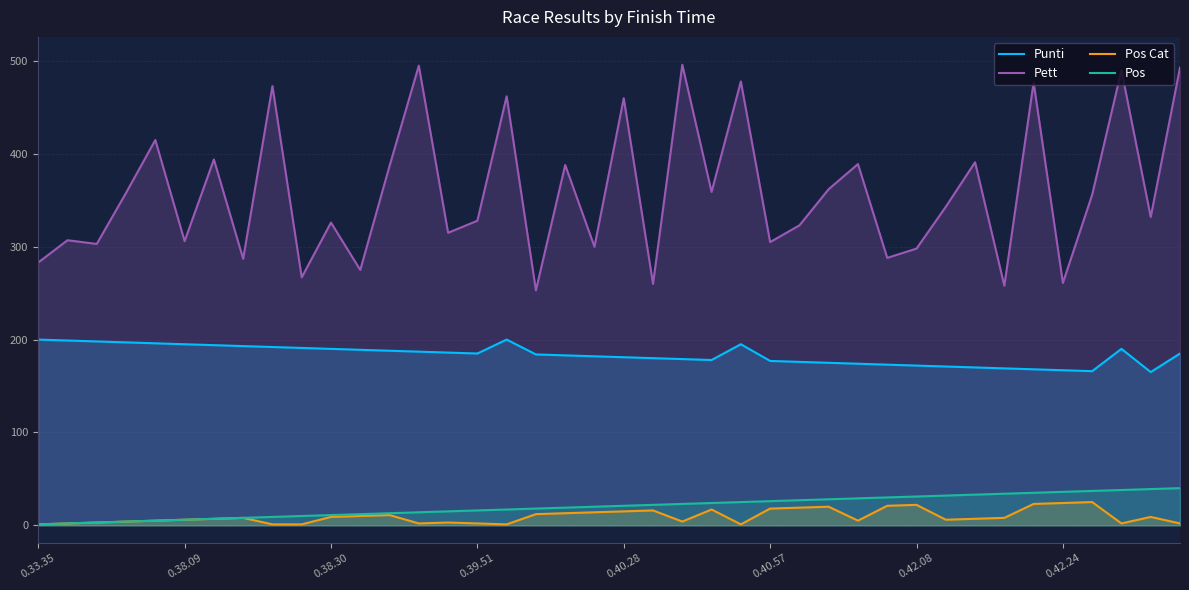

True or false: Punti has a value of 174 at 28.

True